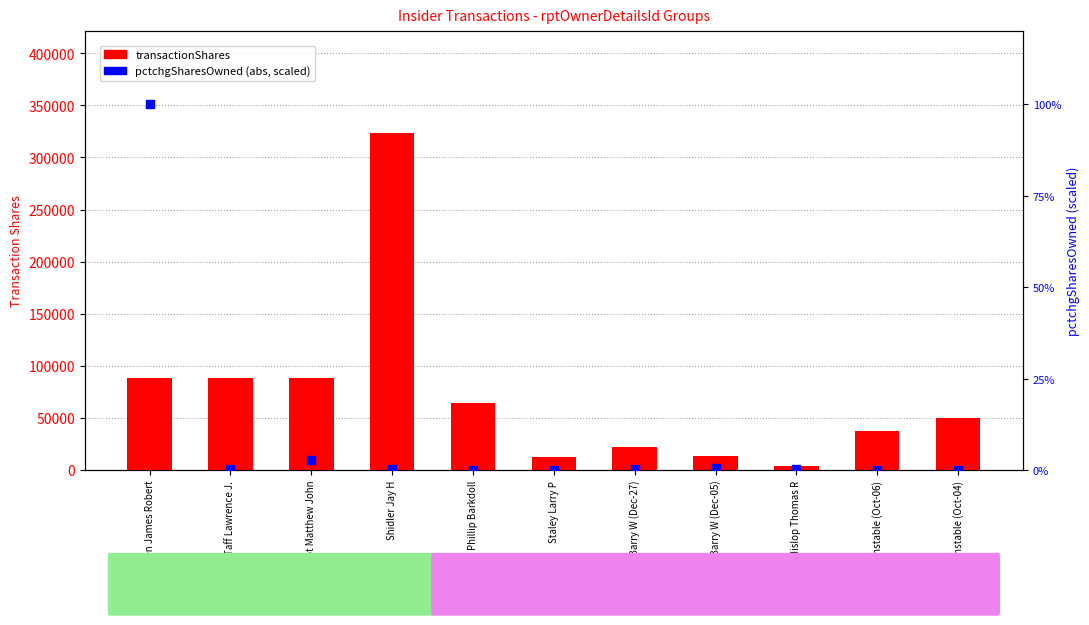

Which series contains the lowest Y value?

pctchgSharesOwned